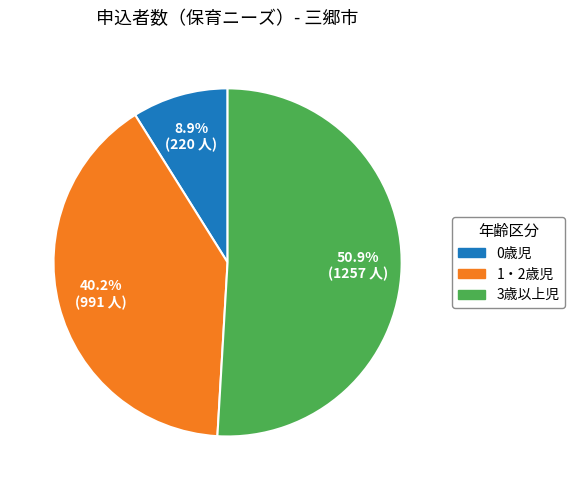

Which slice is the smallest?

0歳児